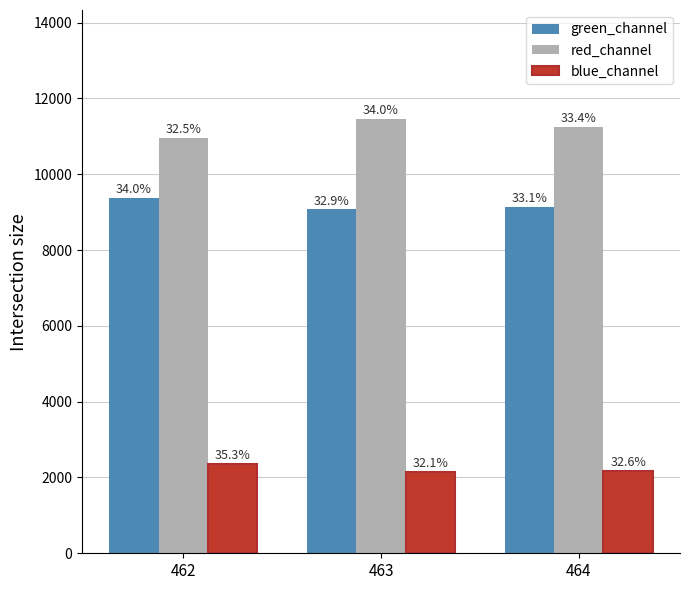

Between 462 and 463, which series saw the biggest shift?

red_channel